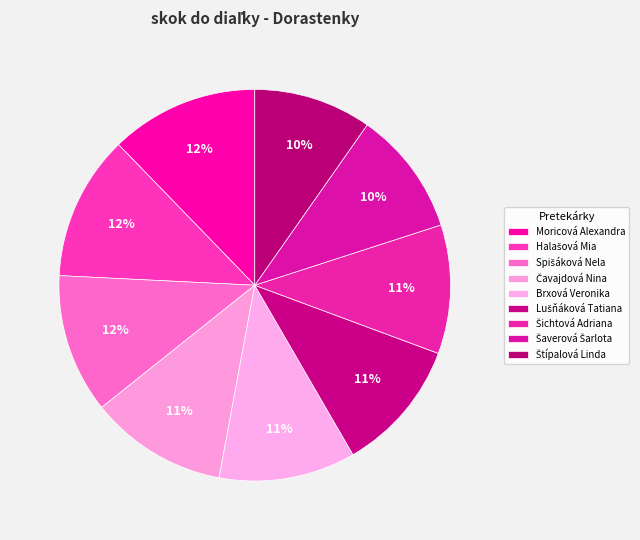

Count the number of slices in the pie.

9